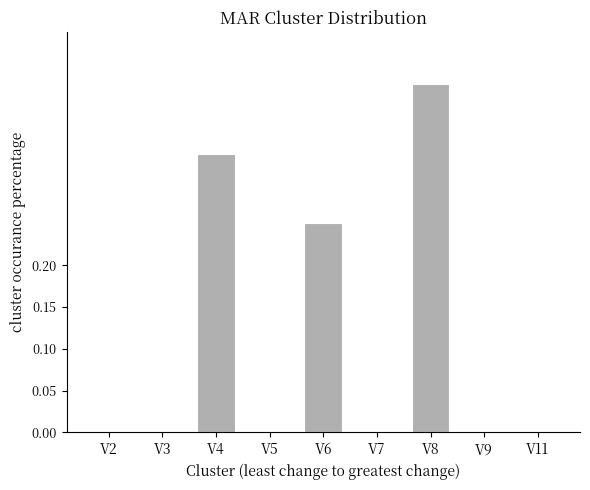

What is the average value?

0.1